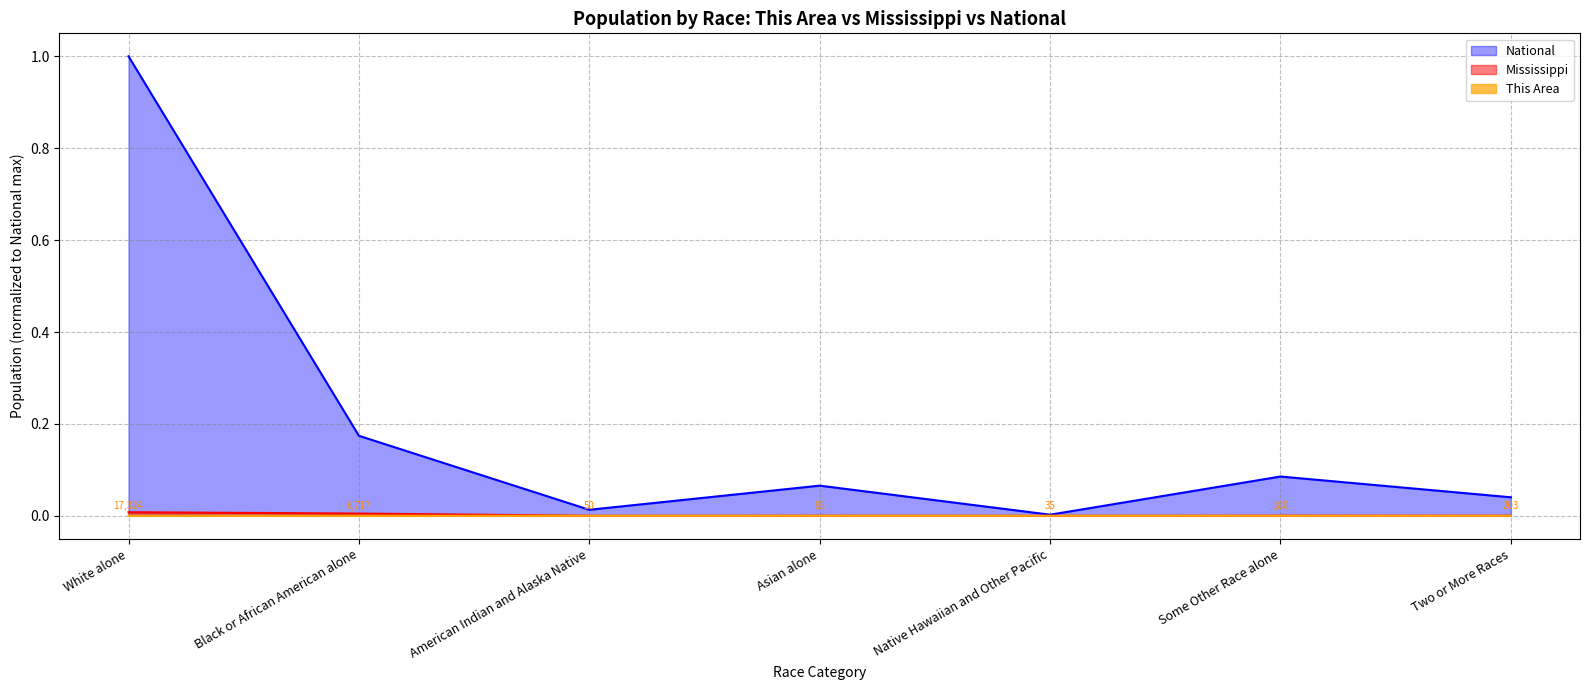

The National series shows 0.2 at Black or African American alone. True or false?

True